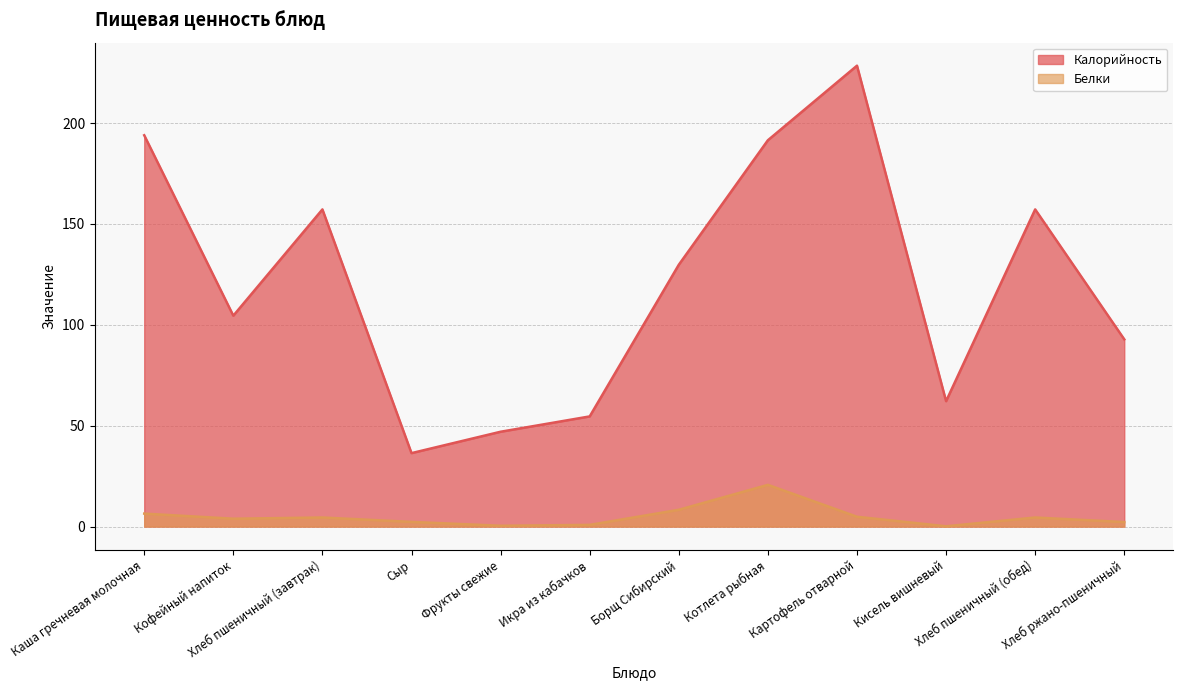

What is the sum of all Калорийность values?

1455.5